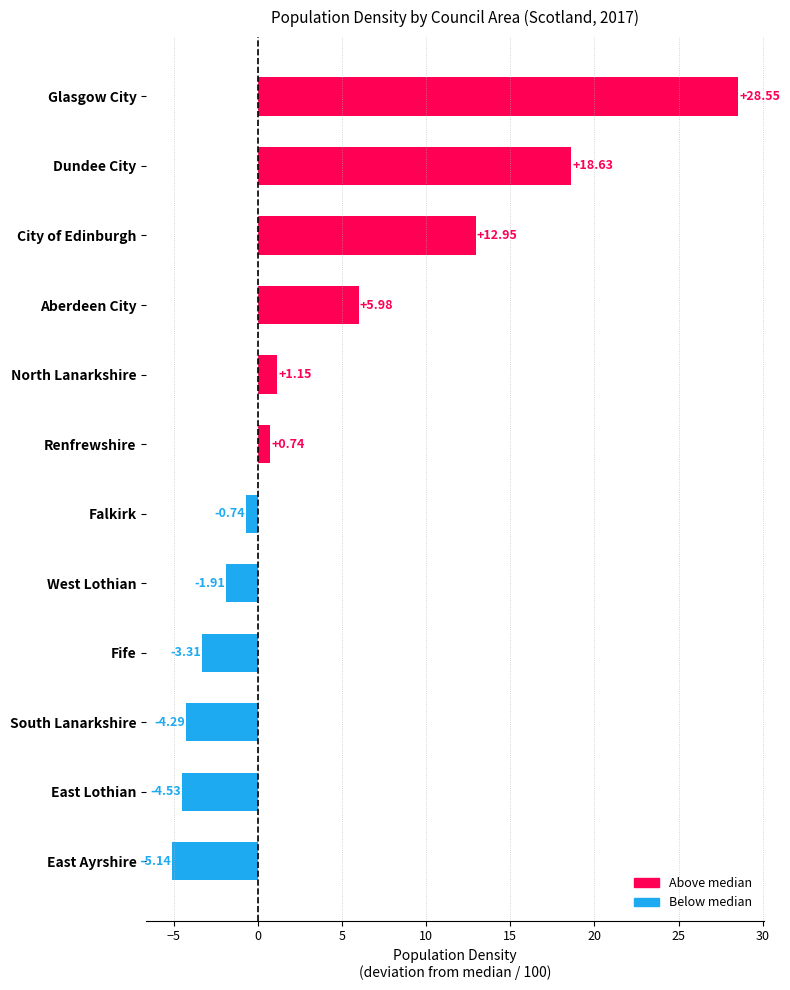

Which label corresponds to the largest value in the chart?

Glasgow City